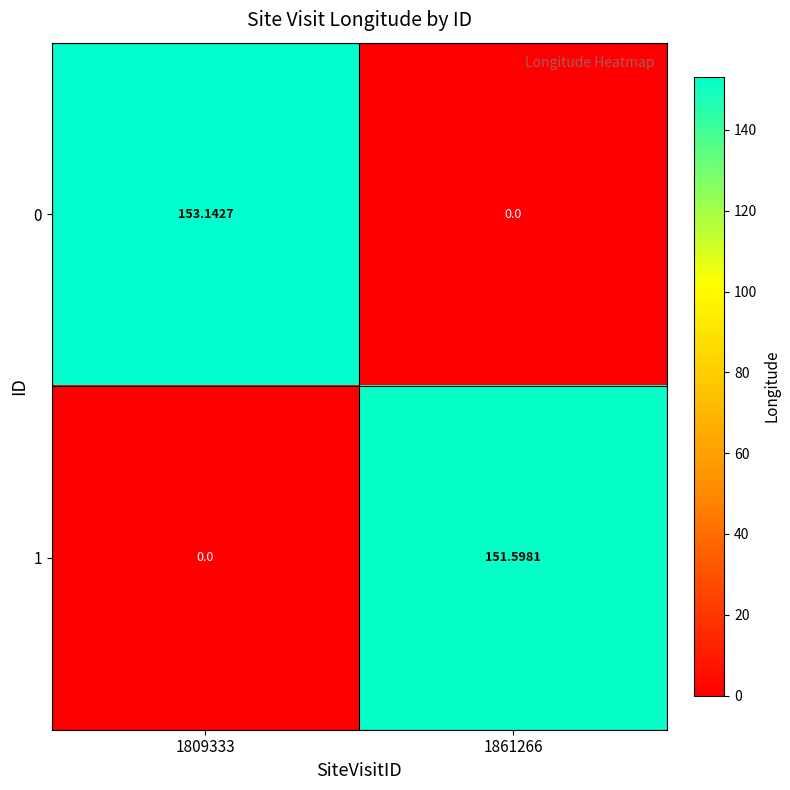

At 1861266, list the series in order from largest to smallest.

1, 0